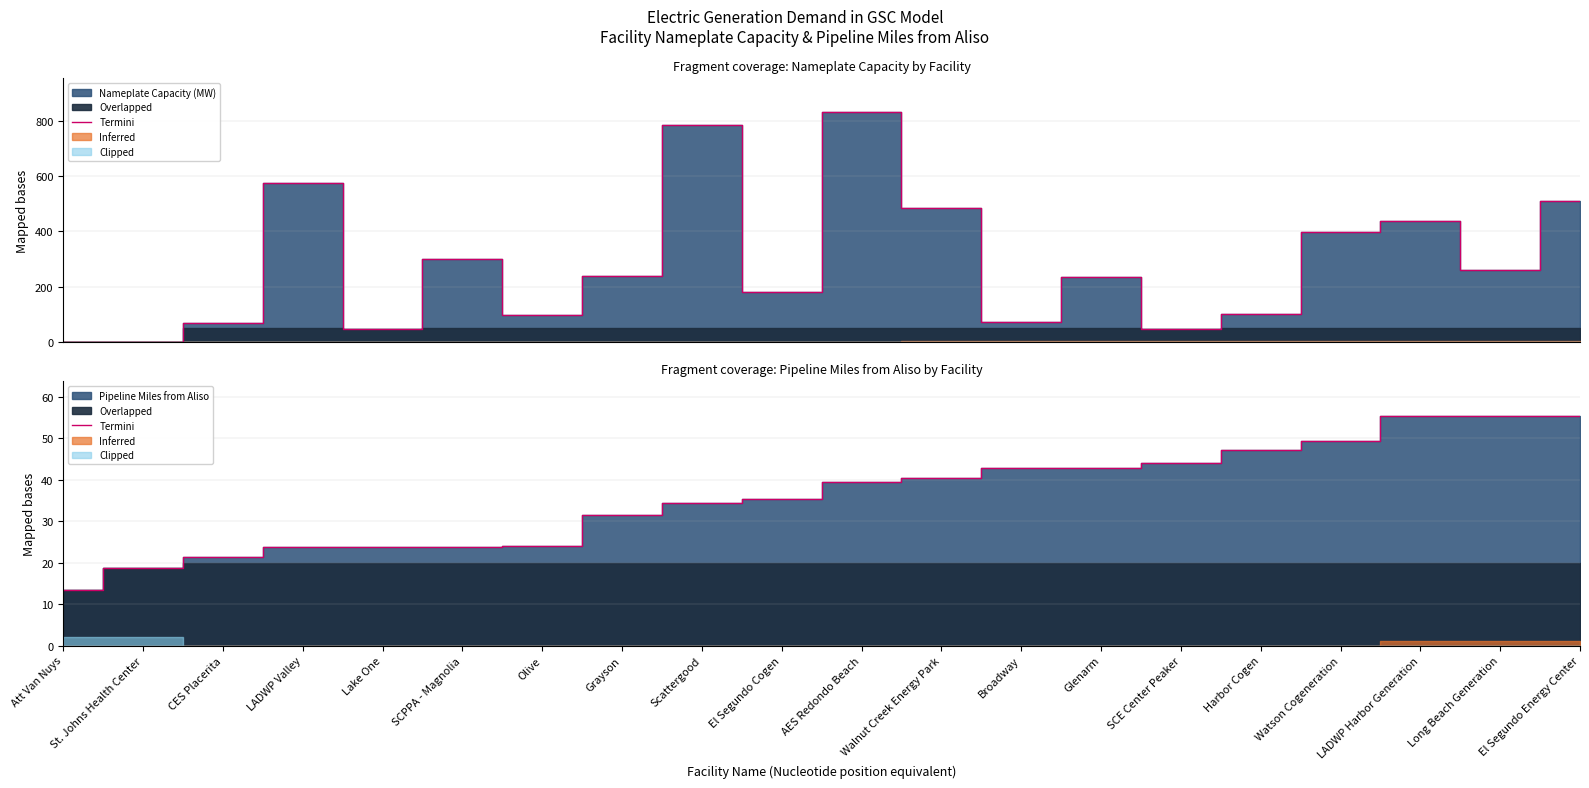

What is the change in value from Lake One to Walnut Creek Energy Park?

+16.6